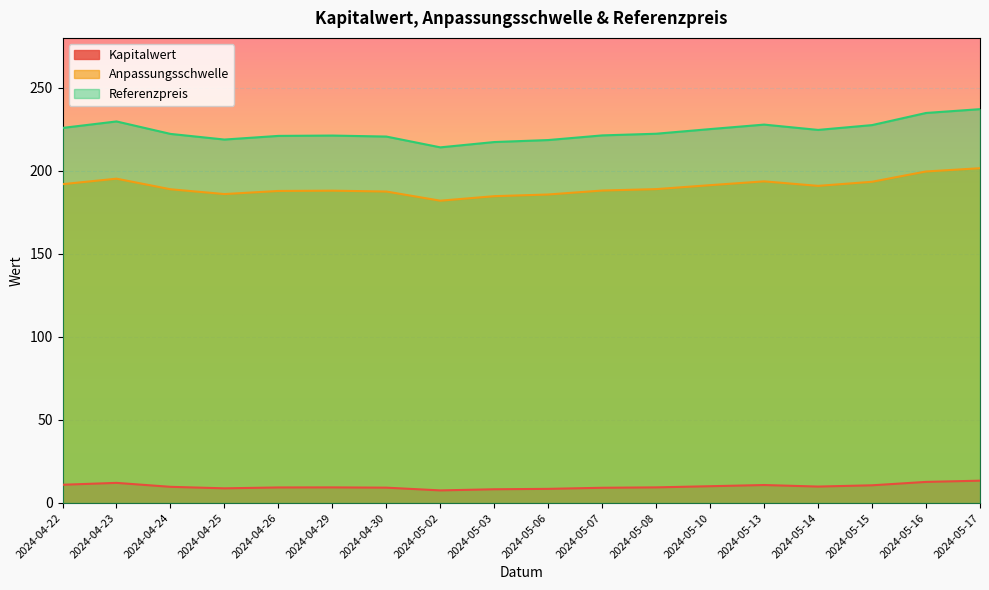

At how many categories does at least one series exceed 194?

18